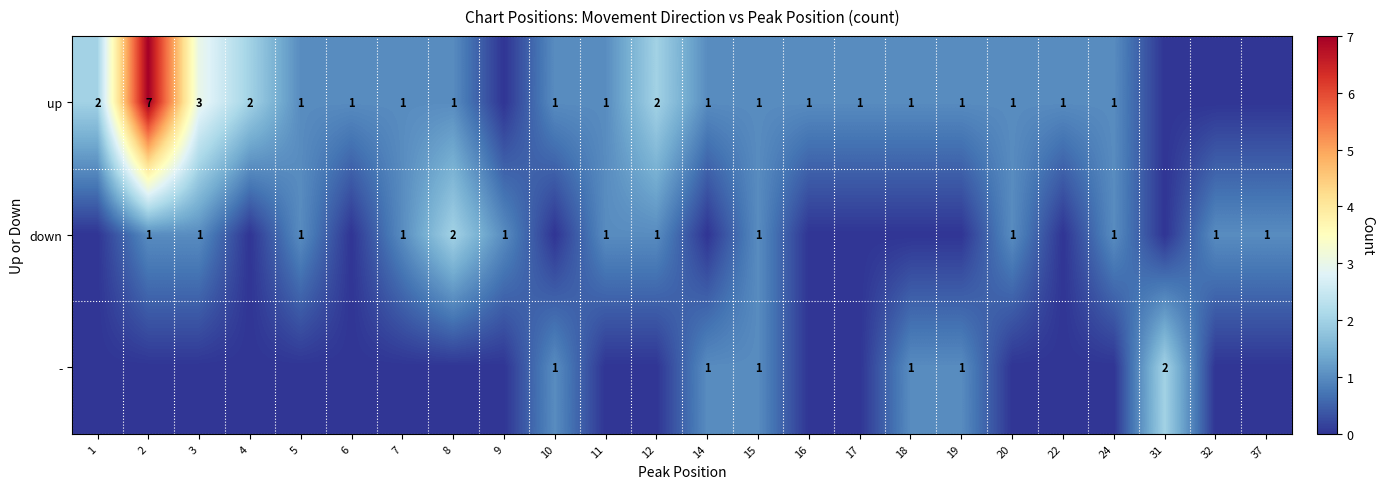

True or false: up has a value of 0 at 16.

False